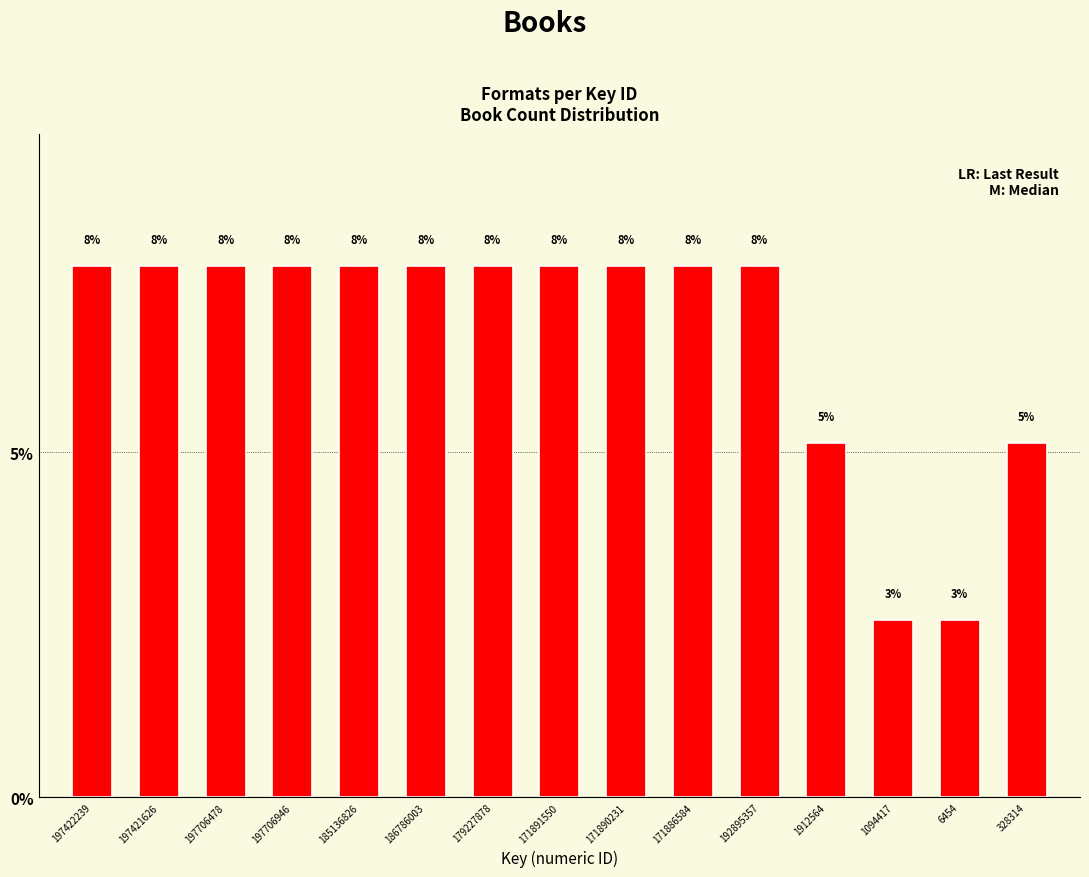

How many bars are there in total?

15